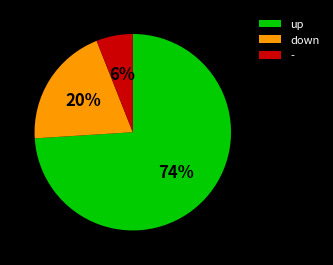

The down slice represents 9% of the pie. True or false?

False